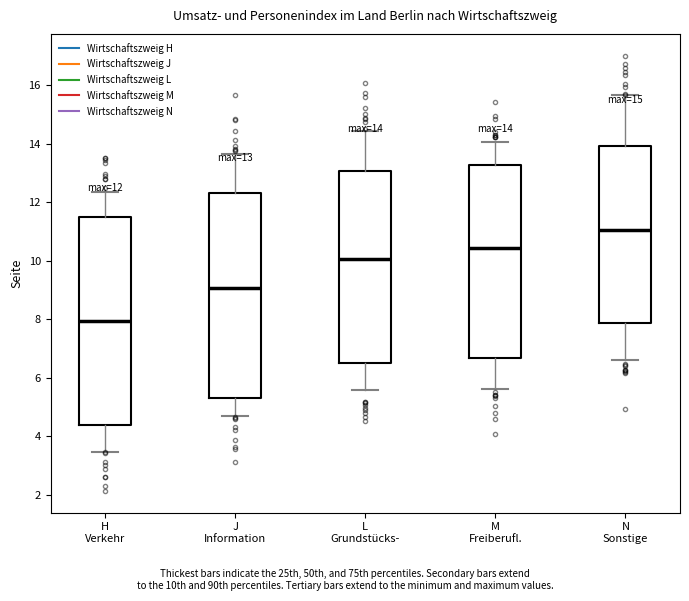

Which box has the highest median line?

N Sonstige